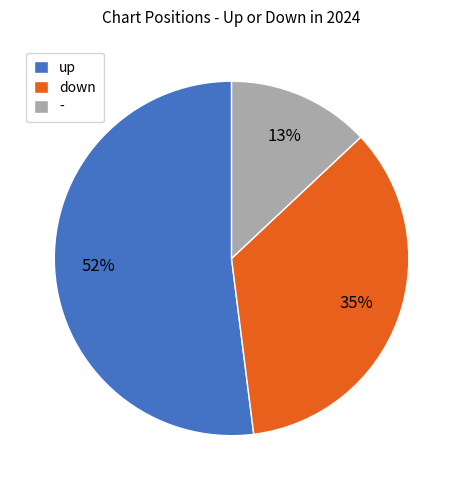

Count the number of slices in the pie.

3